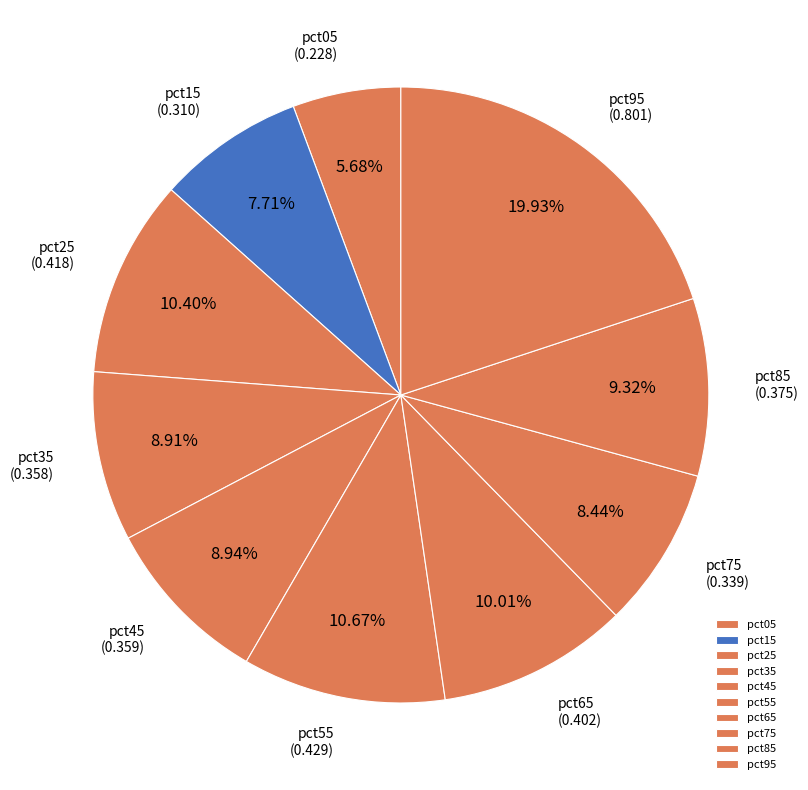

True or false: pct35 accounts for 9% of the total.

True